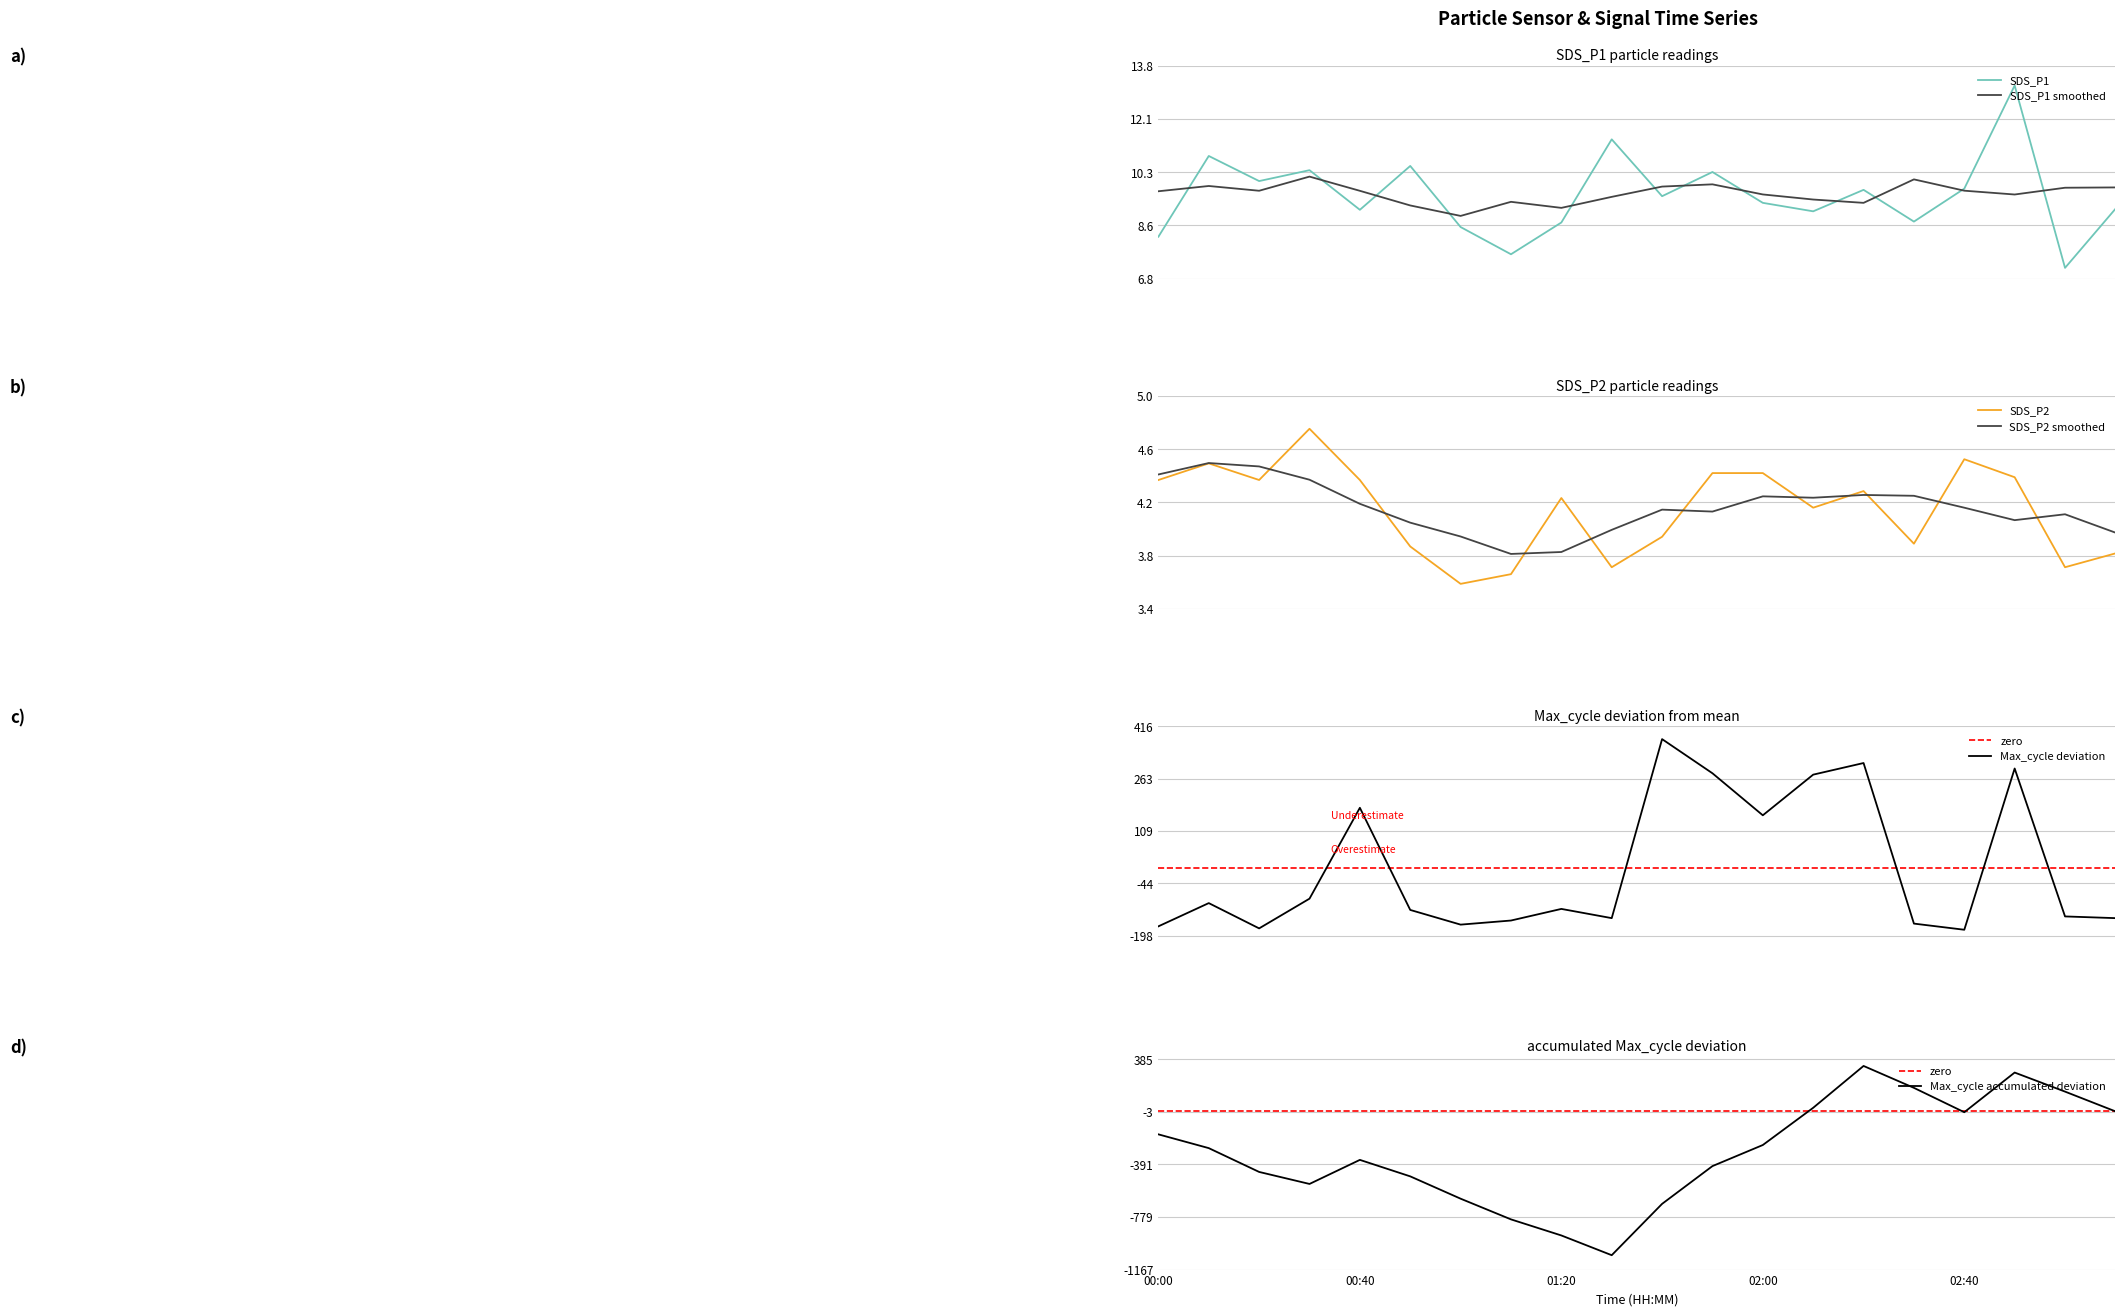

At how many categories does at least one series exceed -71?

20